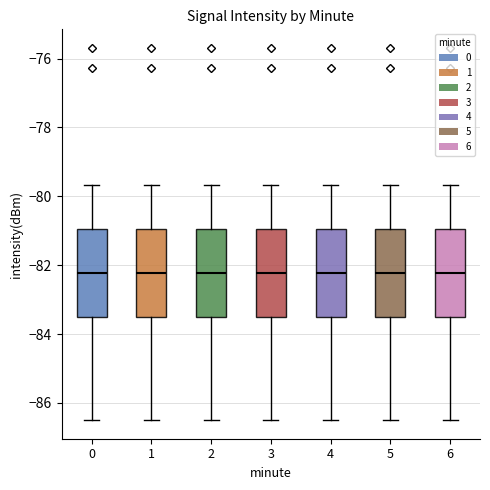

Reading left to right, transcribe this box plot: for each box, give where its median line is, the range the box spans, and where its two whiskers end, as read against the y-axis. The values are not printed on the chart, so give them approximately, as read against the axis.

0: median -82.2, box -83.4 to -81.0, whiskers -86.4 to -79.6
1: median -82.2, box -83.4 to -81.0, whiskers -86.4 to -79.6
2: median -82.2, box -83.4 to -81.0, whiskers -86.4 to -79.6
3: median -82.2, box -83.4 to -81.0, whiskers -86.4 to -79.6
4: median -82.2, box -83.4 to -81.0, whiskers -86.4 to -79.6
5: median -82.2, box -83.4 to -81.0, whiskers -86.4 to -79.6
6: median -82.2, box -83.4 to -81.0, whiskers -86.4 to -79.6